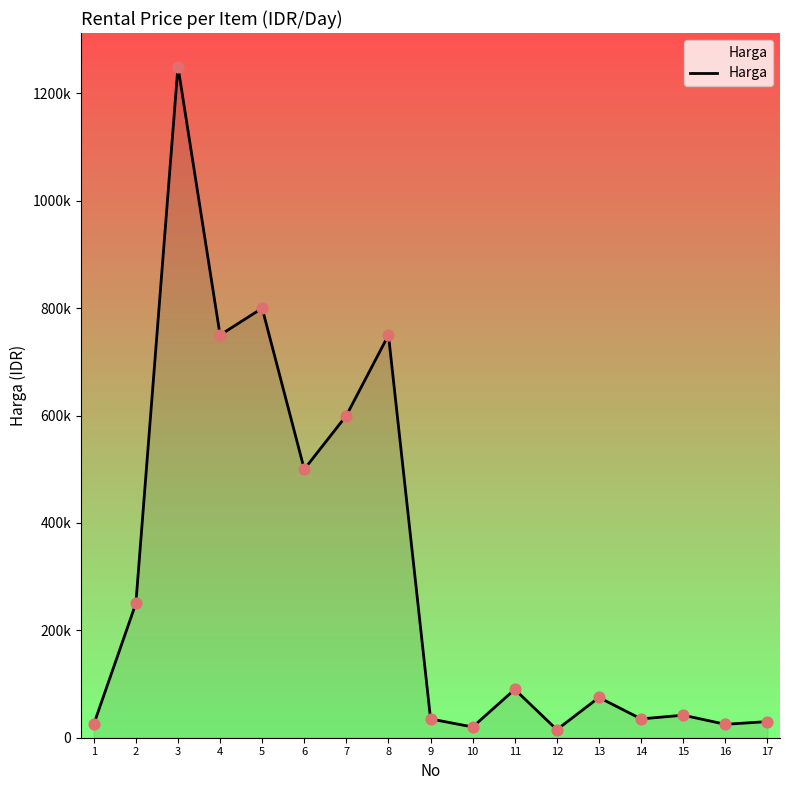

Approximately how many times larger is the value at 6 compared to 13?

6.7